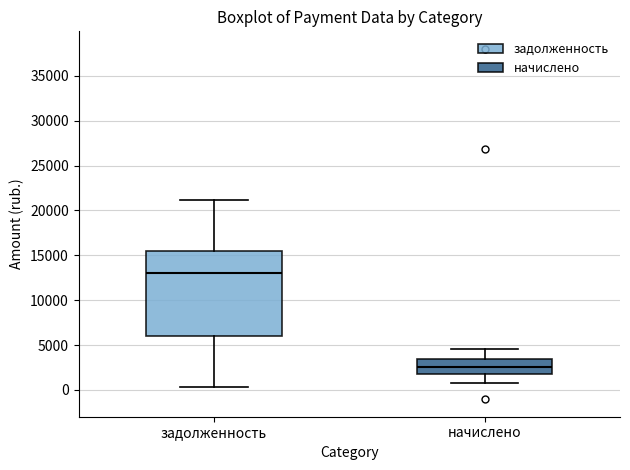

Reading left to right, transcribe this box plot: for each box, give where its median line is, the range the box spans, and where its two whiskers end, as read against the y-axis. The values are not printed on the chart, so give them approximately, as read against the axis.

задолженность: median 13000, box 6000 to 15500, whiskers 500 to 21000
начислено: median 2500, box 2000 to 3500, whiskers 1000 to 4500